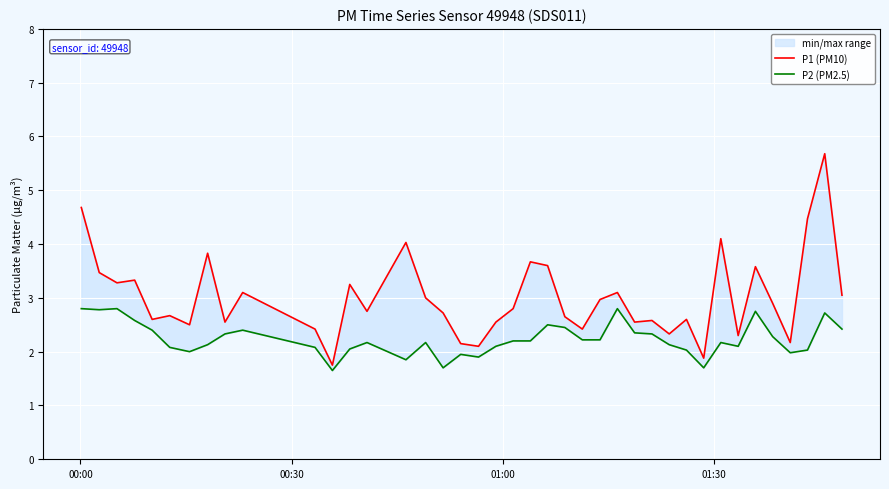

True or false: P2 (PM2.5) and P1 (PM10) intersect in this chart.

False